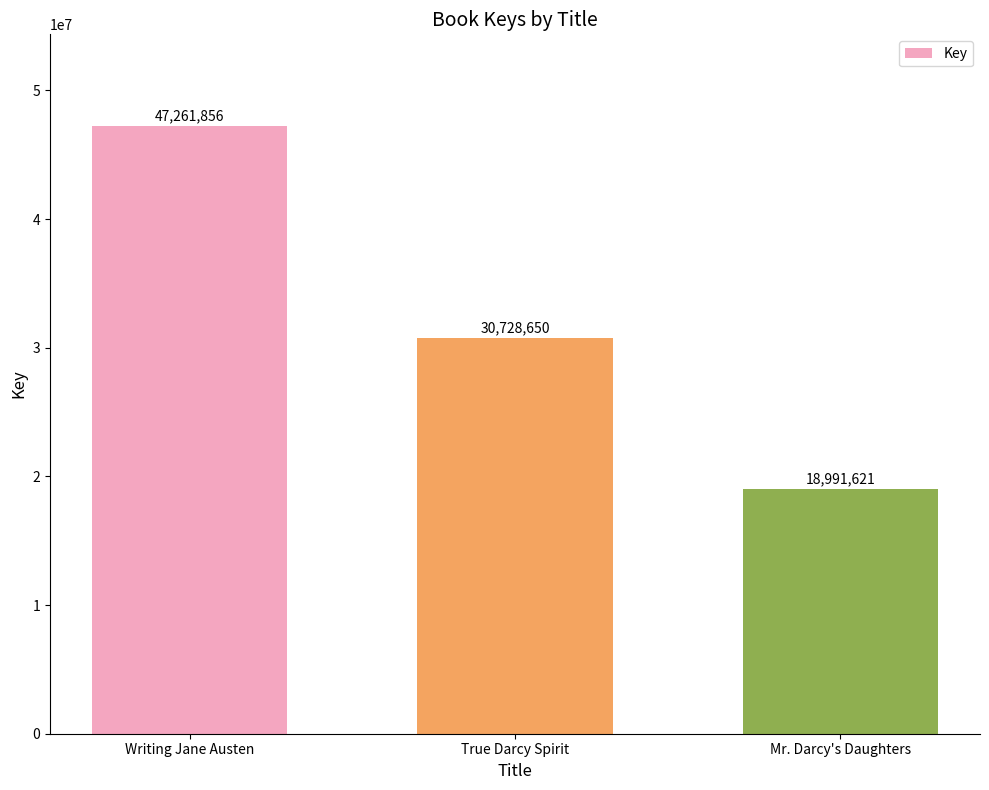

True or false: the data shows 64868174 at Writing Jane Austen.

False